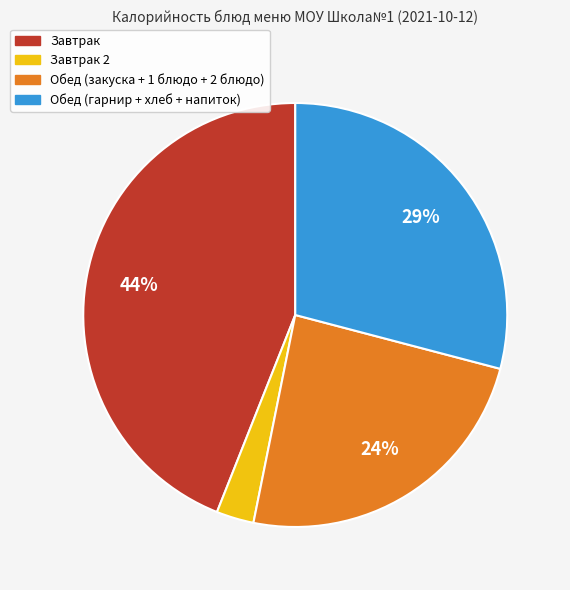

To the nearest percent, what percentage of the pie is Завтрак?

44%